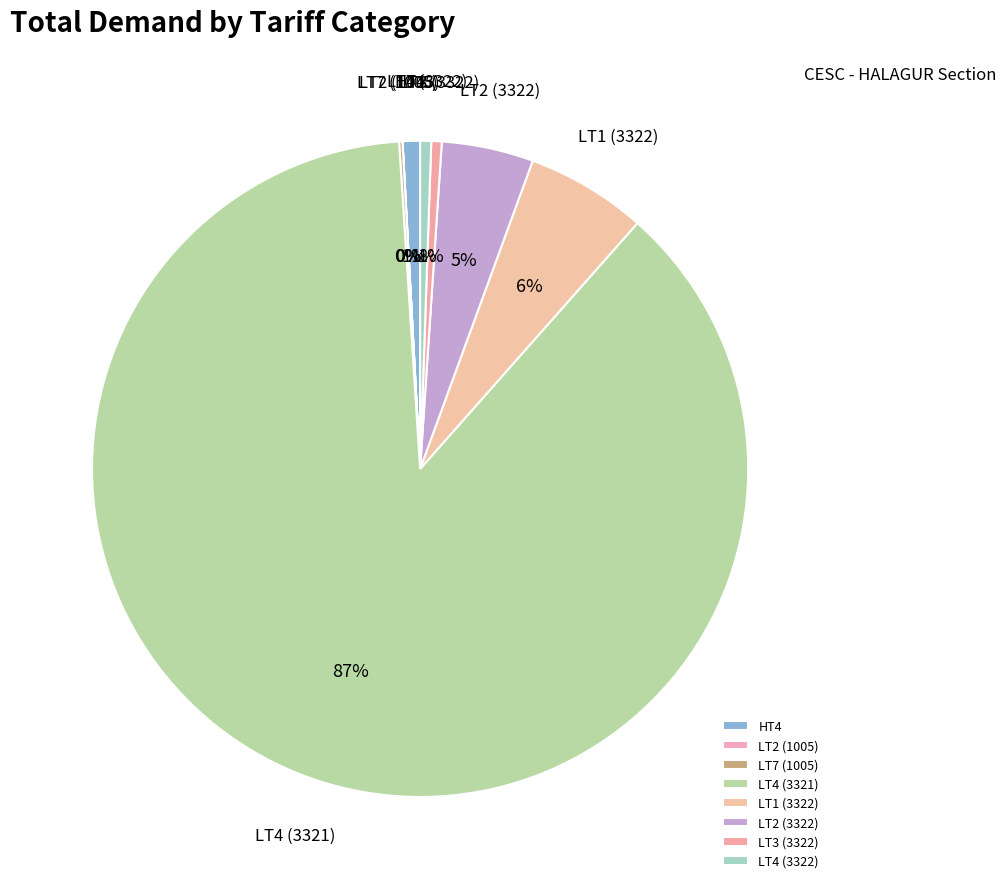

To the nearest percent, what is the average slice percentage?

12%